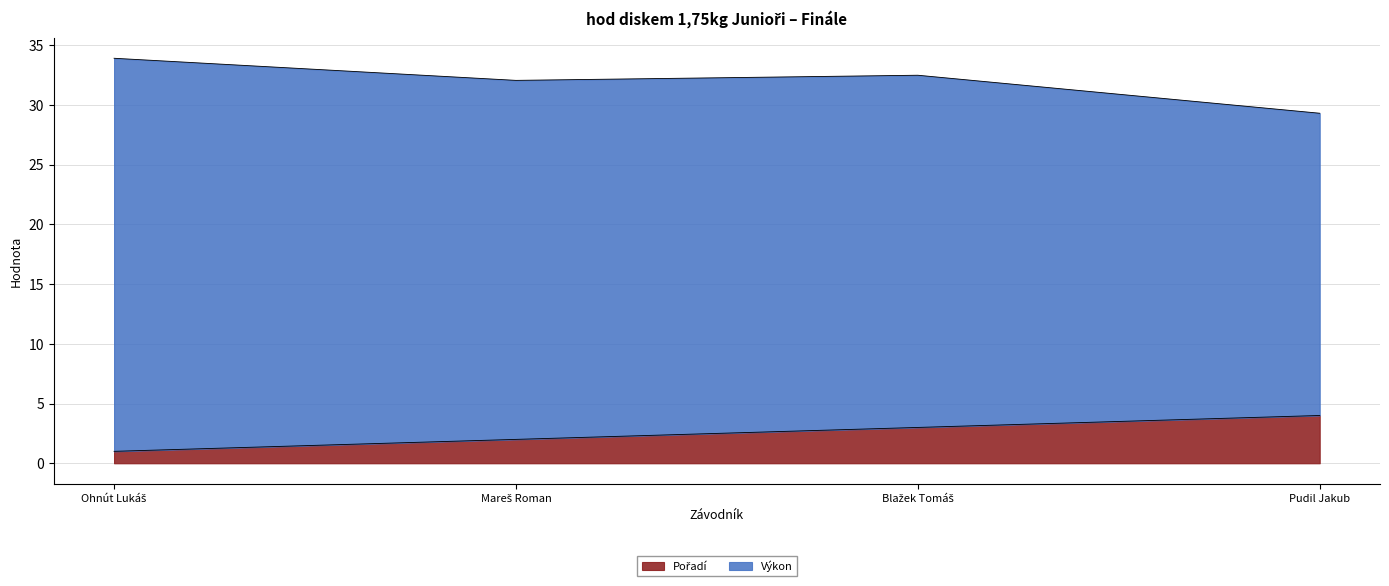

How many interior local valleys does the Výkon series have?

1